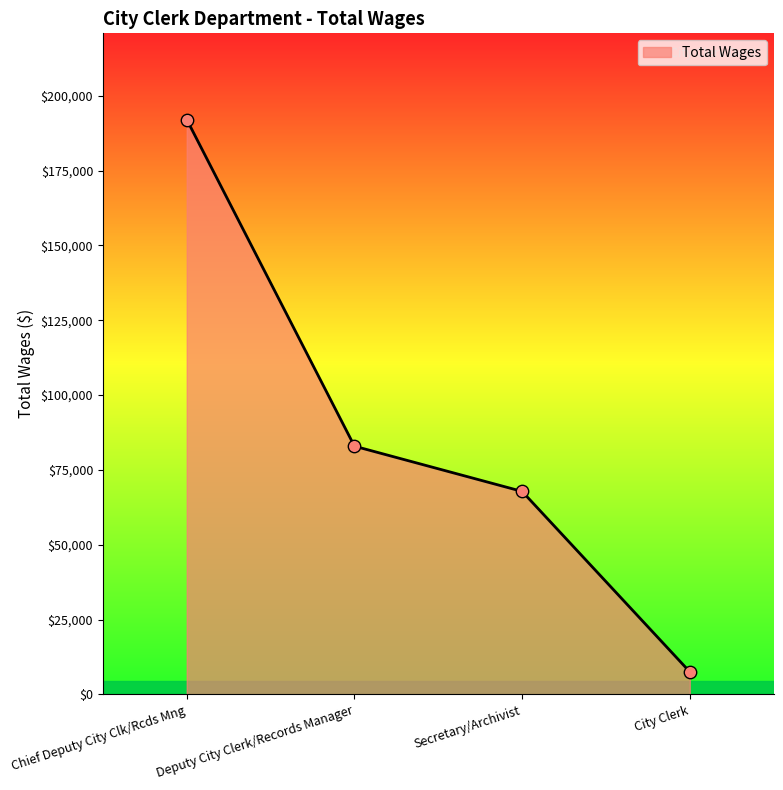

Approximately how many times larger is the value at Deputy City Clerk/Records Manager compared to Secretary/Archivist?

1.2